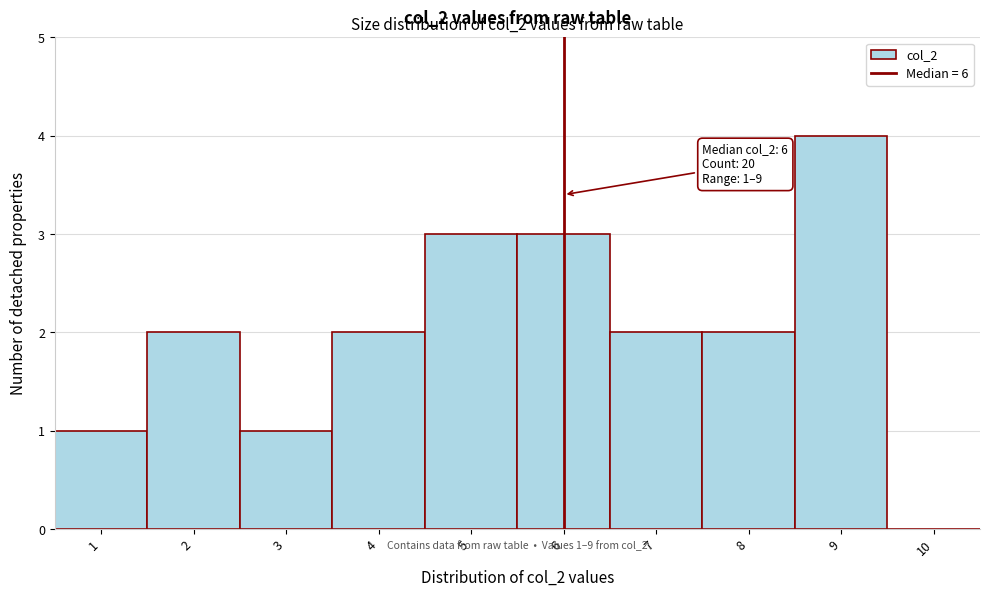

Over which range of the x-axis is the bar tallest?

8.5 to 9.5